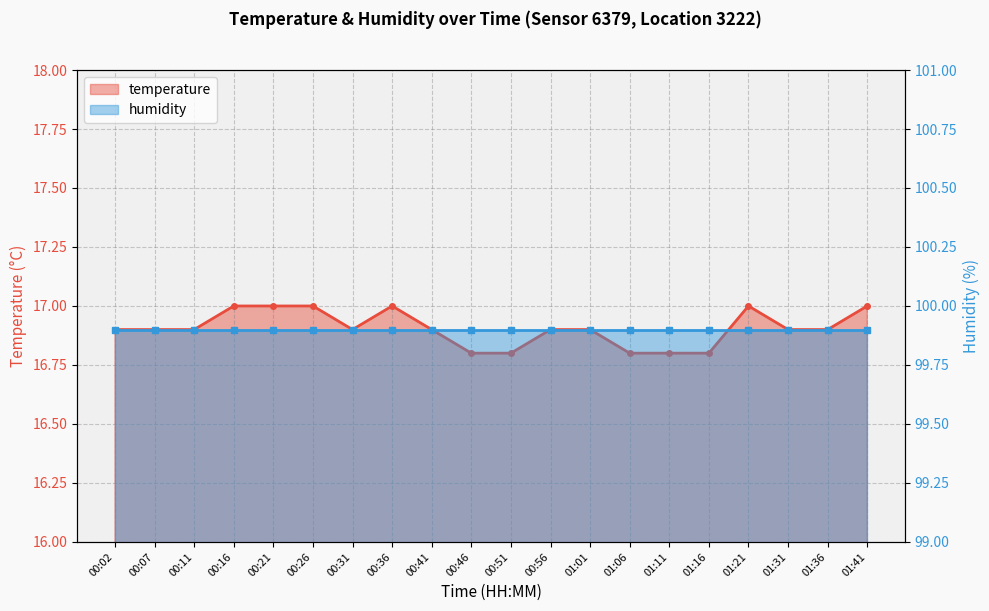

The chart shows a value of 24.3 at 01:06. True or false?

False